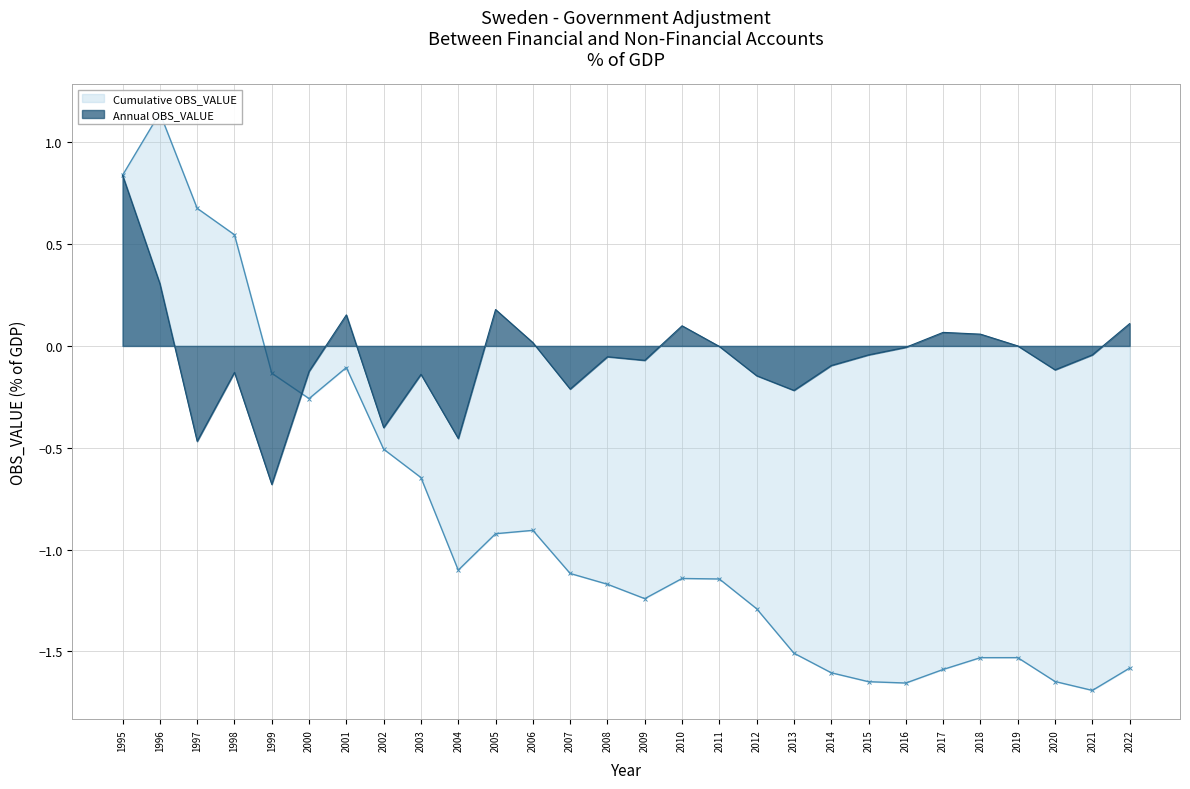

Reading right to left, extract all data points from this chart.

OBS_VALUE: 0.1	-0.0	-0.1	0.0	0.1	0.1	-0.0	-0.0	-0.1	-0.2	-0.1	-0.0	0.1	-0.1	-0.1	-0.2	0.0	0.2	-0.5	-0.1	-0.4	0.2	-0.1	-0.7	-0.1	-0.5	0.3	0.8
Cumulative OBS_VALUE: -1.6	-1.7	-1.6	-1.5	-1.5	-1.6	-1.7	-1.6	-1.6	-1.5	-1.3	-1.1	-1.1	-1.2	-1.2	-1.1	-0.9	-0.9	-1.1	-0.6	-0.5	-0.1	-0.3	-0.1	0.5	0.7	1.1	0.8